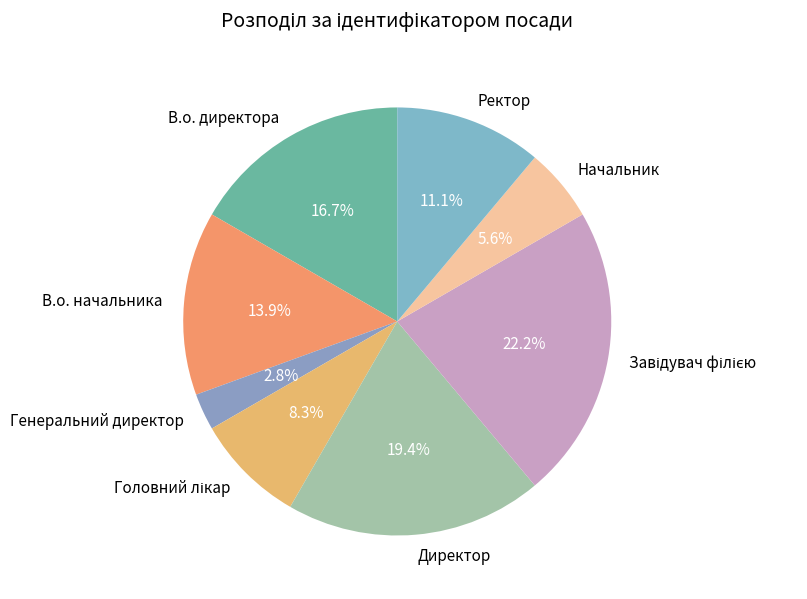

To the nearest percent, what is the difference between the Директор and Генеральний директор slice percentages?

17%